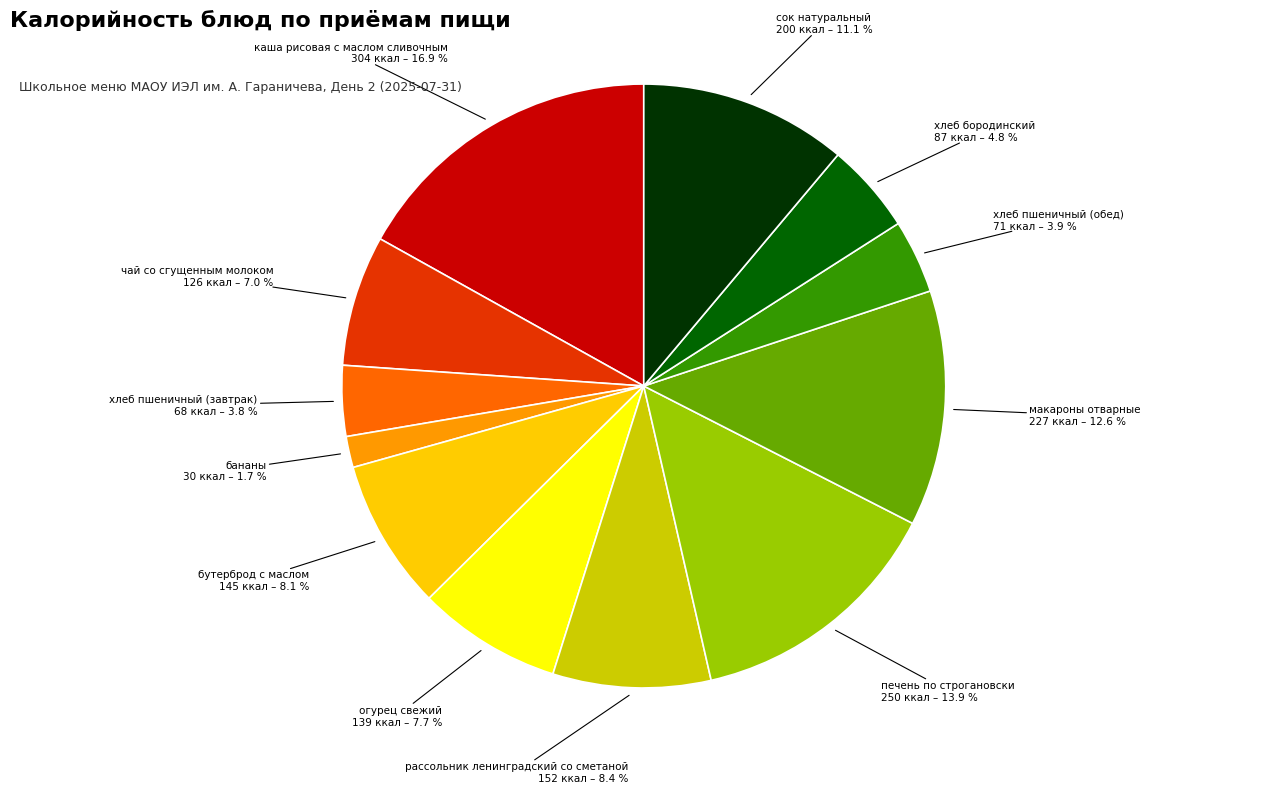

Does any single category account for the majority?

No